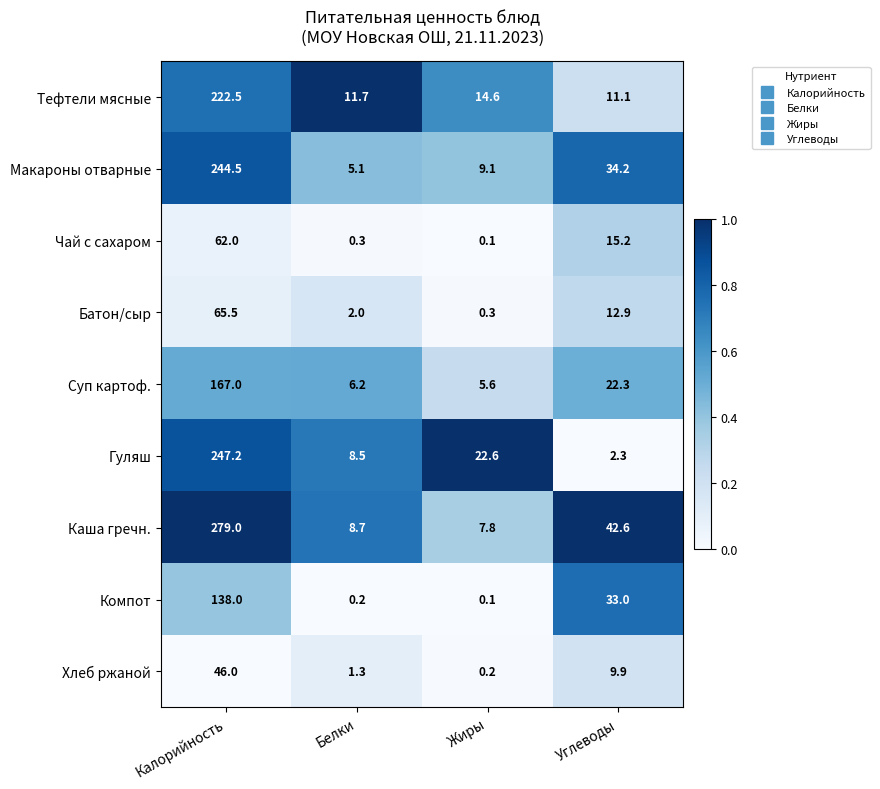

The Компот series shows 138.0 at Калорийность. True or false?

True